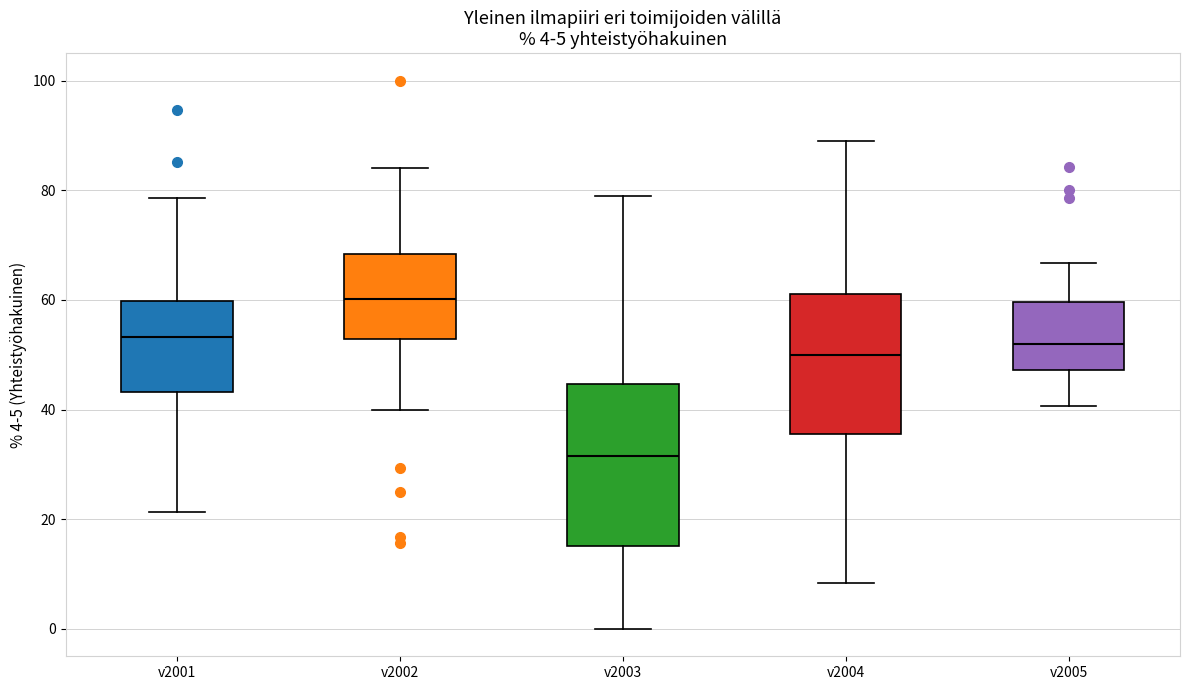

Which box has the lowest median line?

v2003